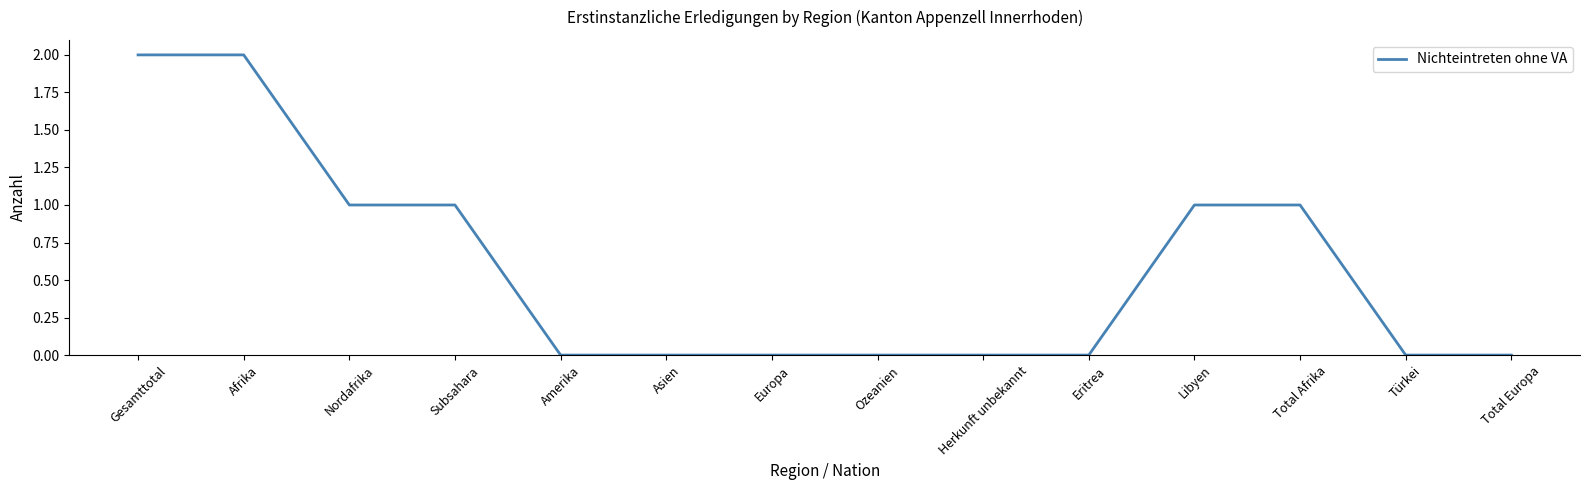

Approximately how many times larger is the value at Gesamttotal compared to Libyen?

2.0